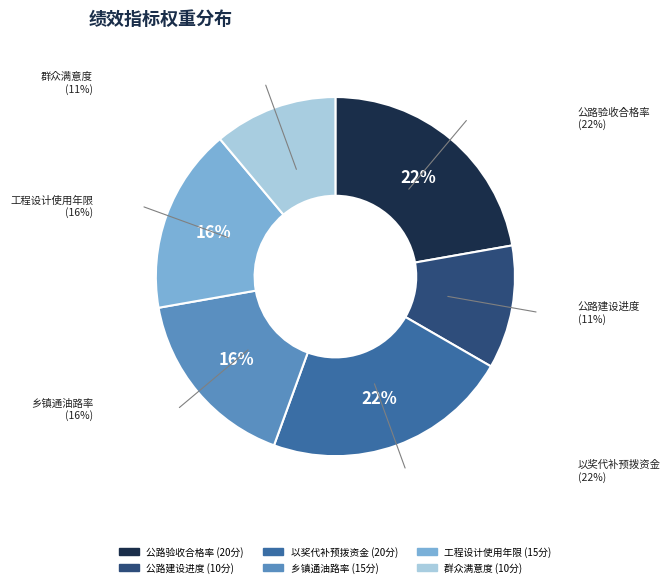

What portion of the pie excludes 以奖代补预拨资金?

77.8%